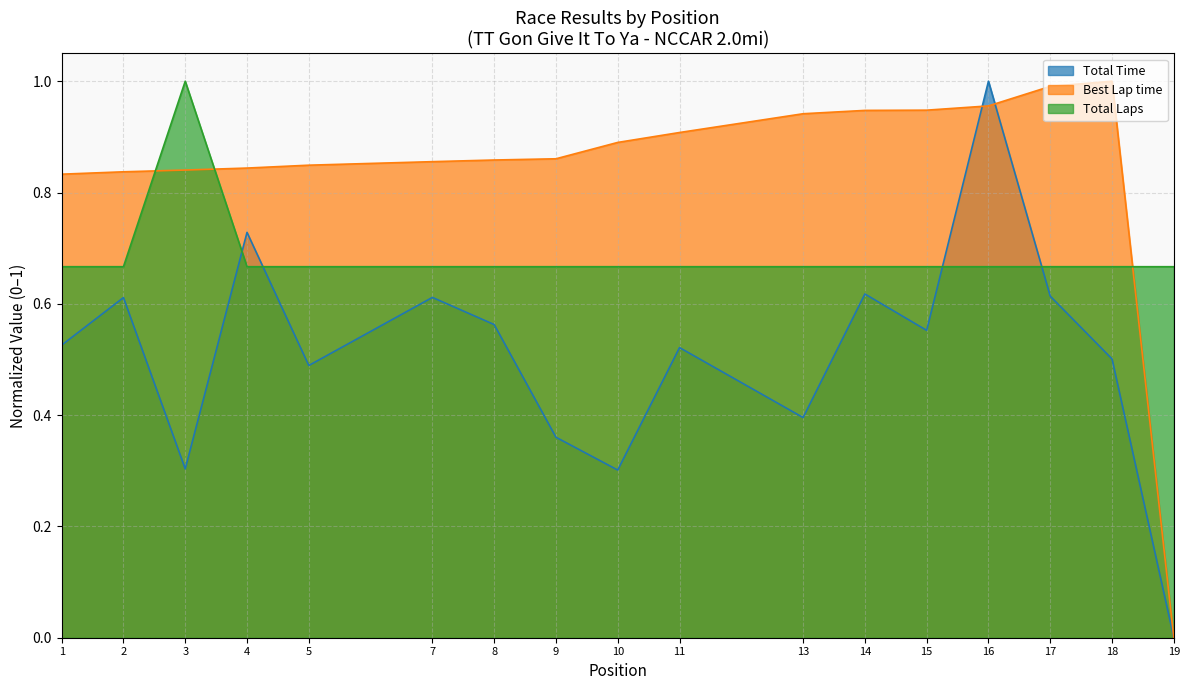

How many categories are shown in the chart?

17